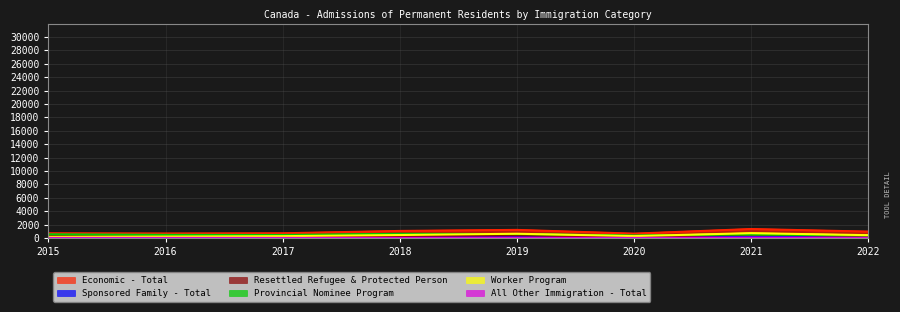

List the series in order of their peak value, highest first.

Economic - Total, Worker Program, Provincial Nominee Program, Resettled Refugee & Protected Person, Sponsored Family - Total, All Other Immigration - Total